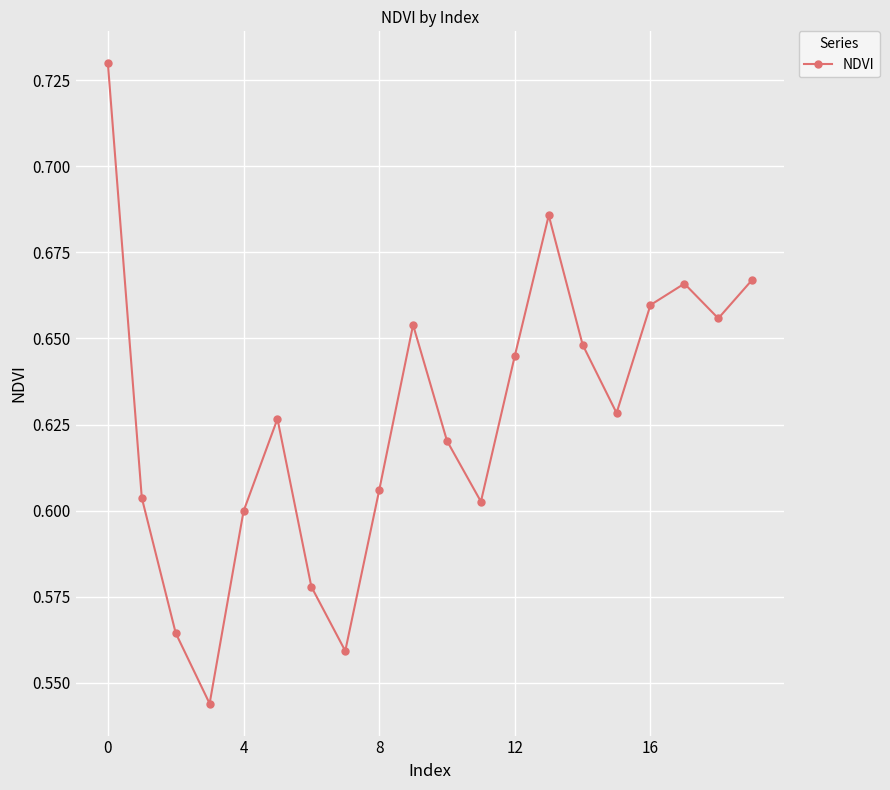

How many values are between 0 and 1?

20